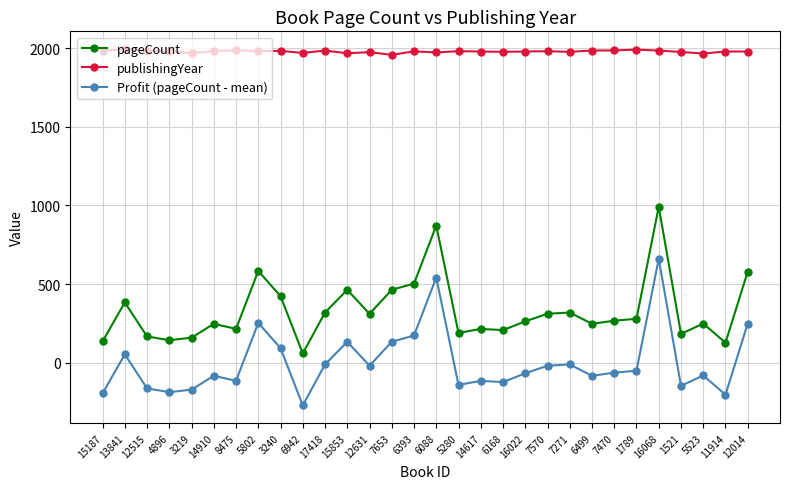

What position from the left is 14910?

6